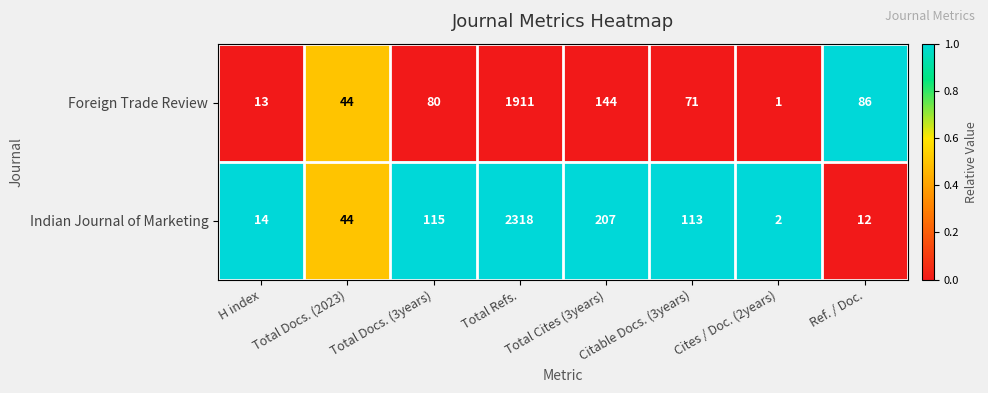

Is it true that Foreign Trade Review equals 1911 at Total Refs.?

True